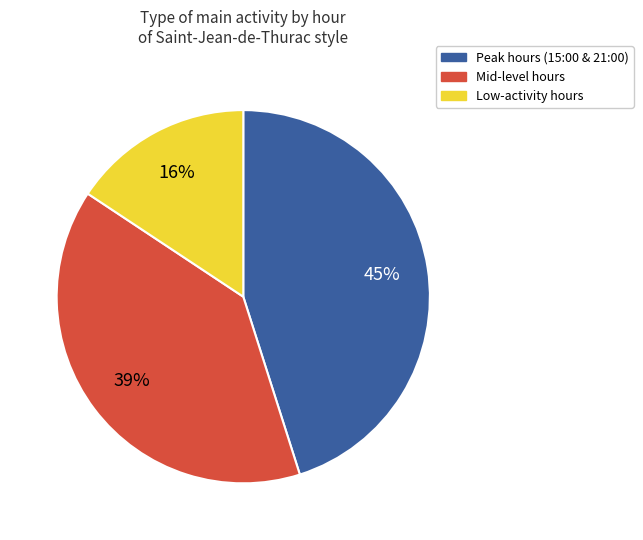

Is there any slice that represents more than half of the pie?

No